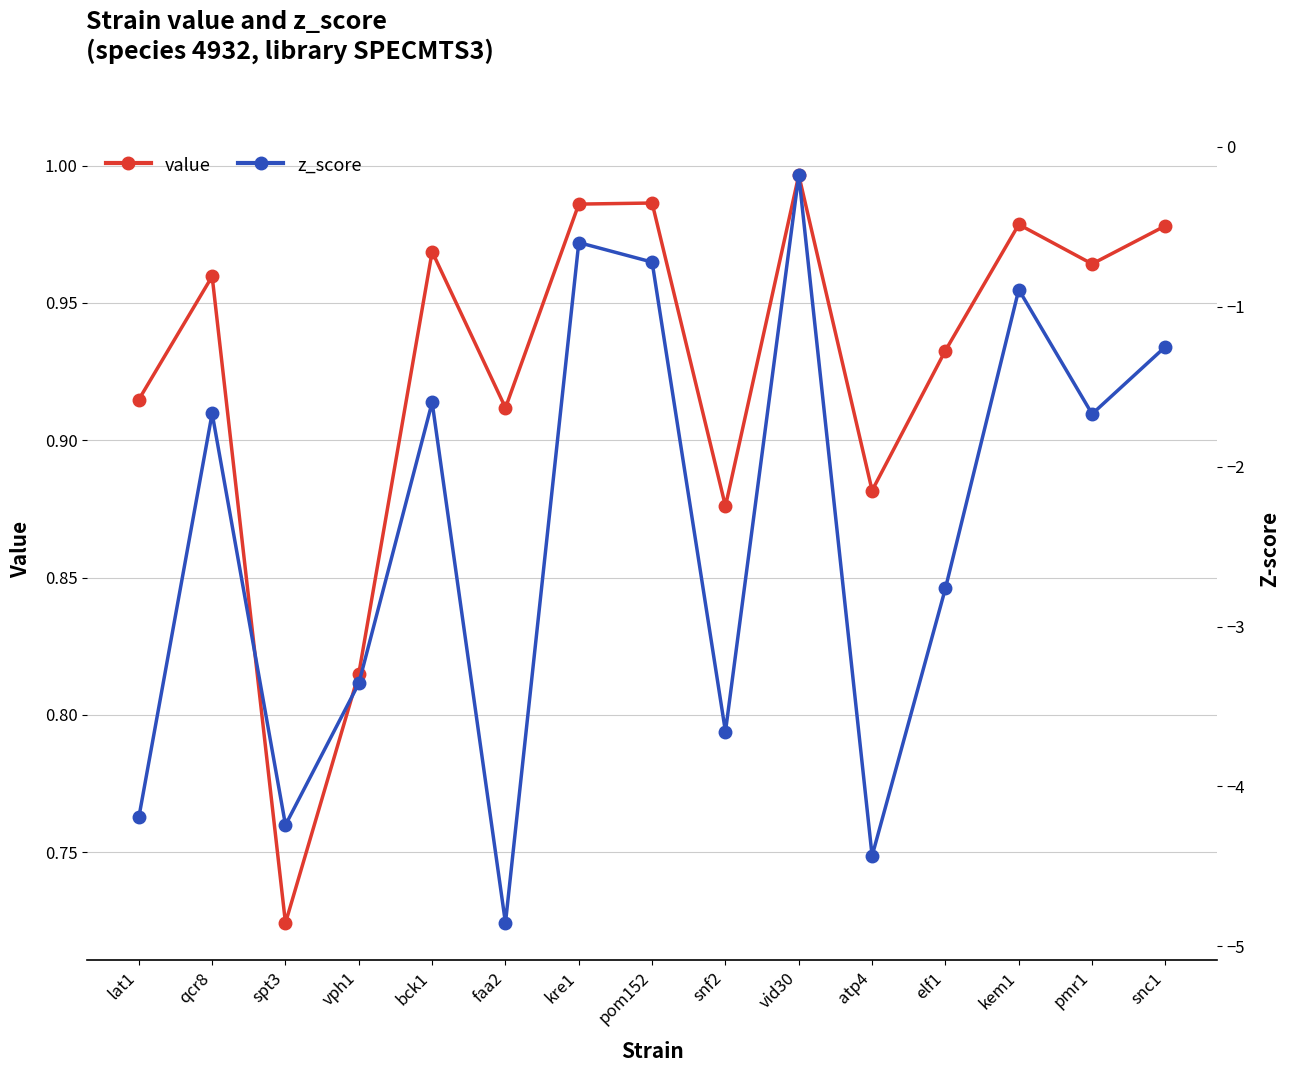

Reading left to right, extract all data points from this chart.

value: lat1=0.9	qcr8=1.0	spt3=0.7	vph1=0.8	bck1=1.0	faa2=0.9	kre1=1.0	pom152=1.0	snf2=0.9	vid30=1.0	atp4=0.9	elf1=0.9	kem1=1.0	pmr1=1.0	snc1=1.0
z_score: lat1=-4.2	qcr8=-1.7	spt3=-4.2	vph1=-3.4	bck1=-1.6	faa2=-4.9	kre1=-0.6	pom152=-0.7	snf2=-3.7	vid30=-0.2	atp4=-4.4	elf1=-2.8	kem1=-0.9	pmr1=-1.7	snc1=-1.3